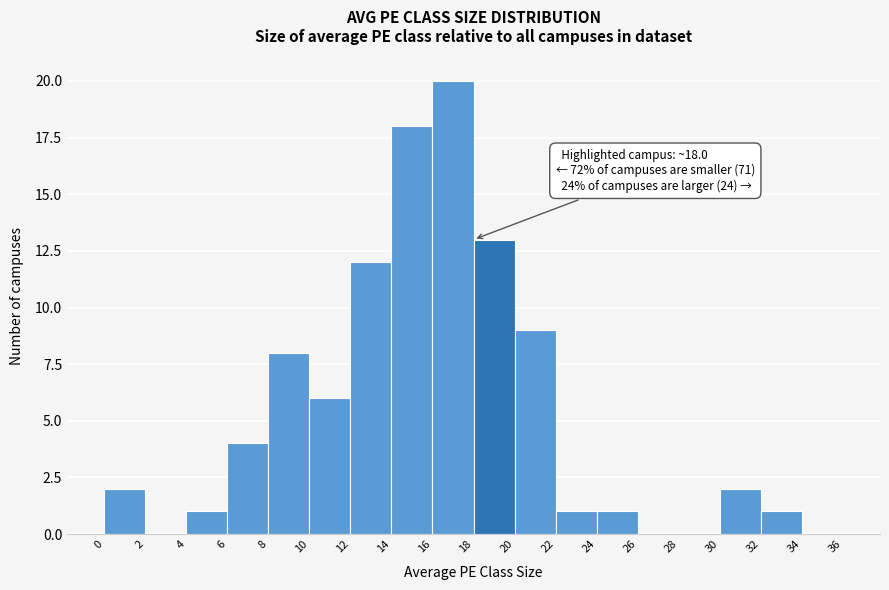

Which range on the x-axis has the tallest bar?

16 to 18